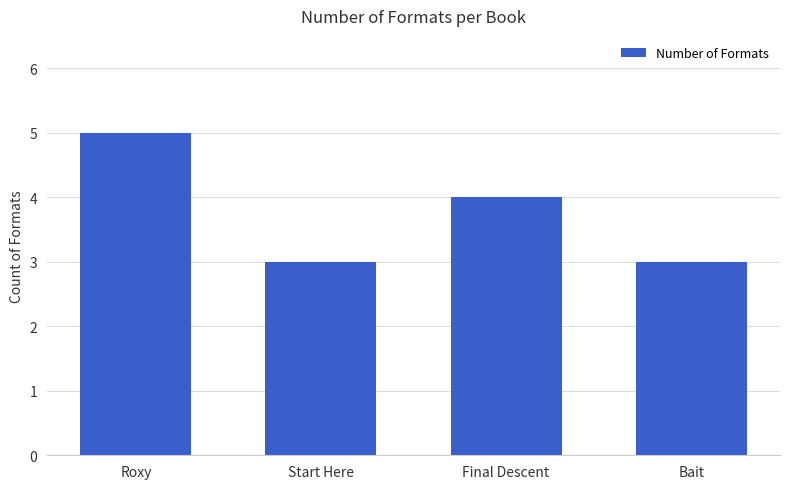

Count the values in the range 3 to 5.

4